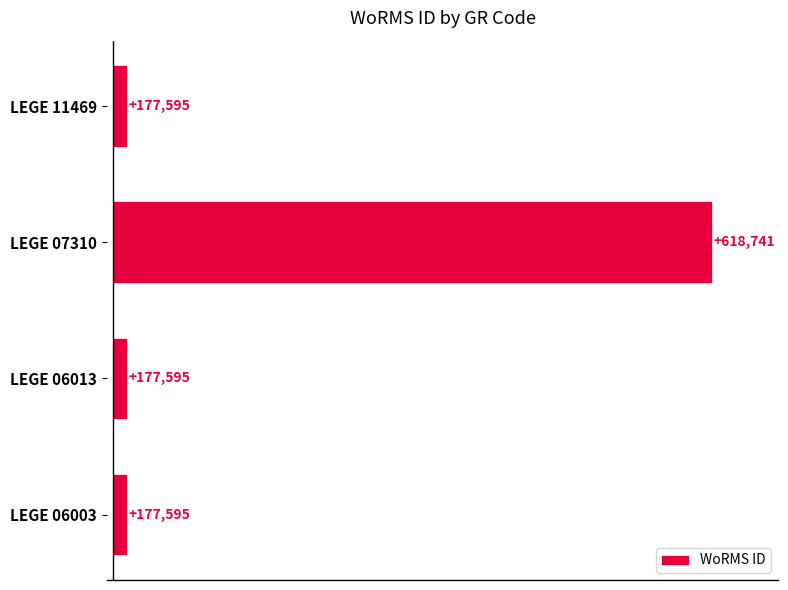

How many distinct data groups are displayed?

1